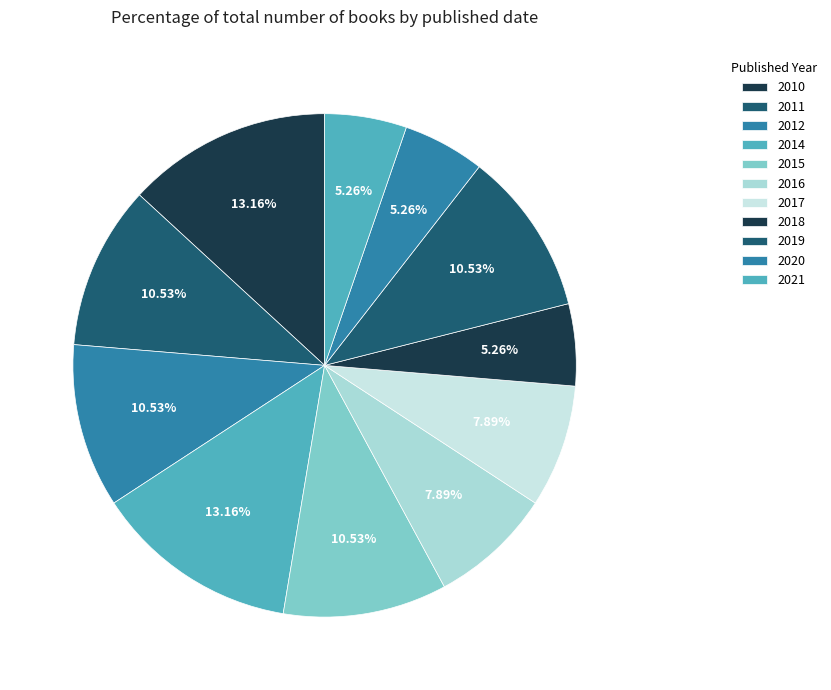

Does any single category account for the majority?

No